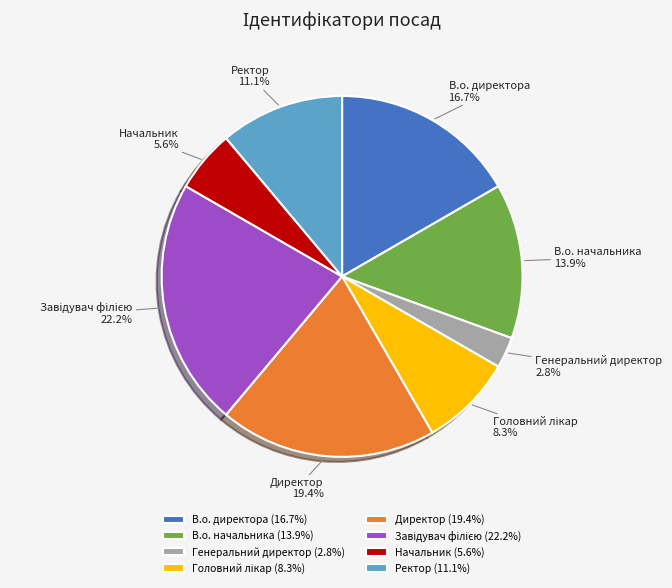

How much of the chart is everything except Начальник?

94.4%